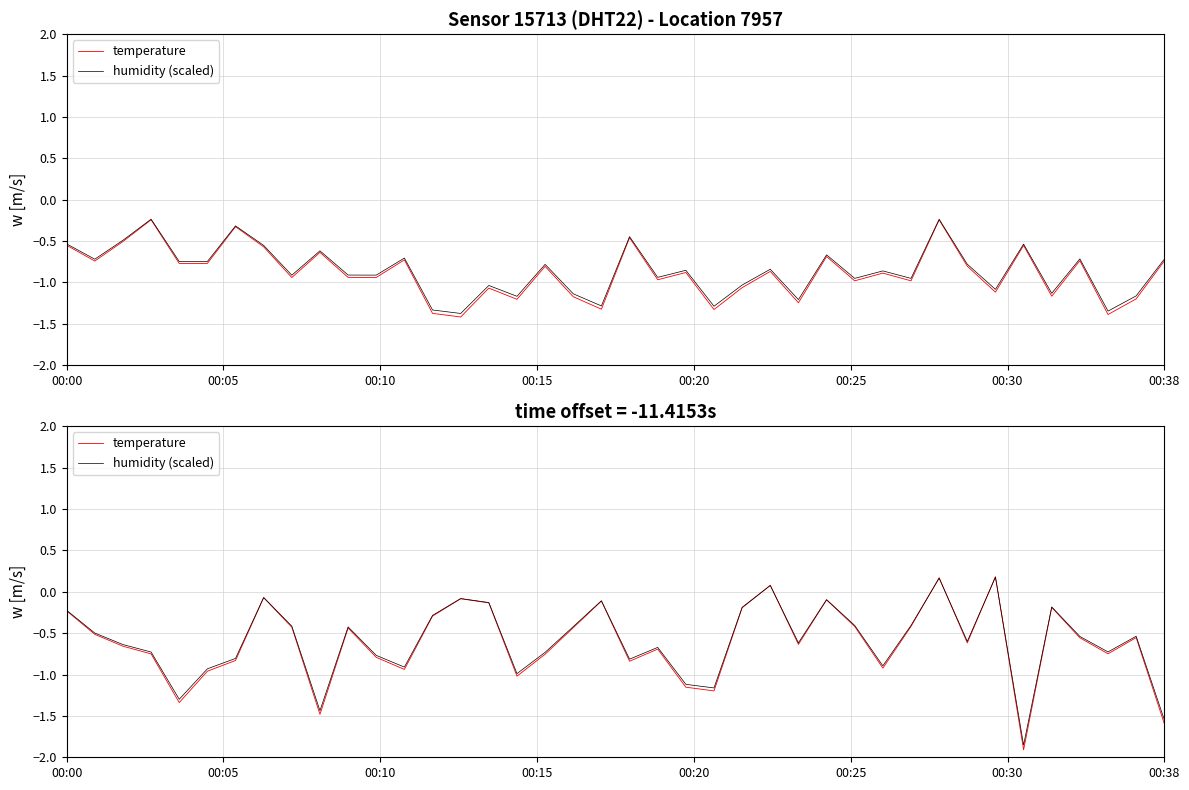

Is the value of temperature at 24 greater than the value of humidity (scaled) at 12?

Yes